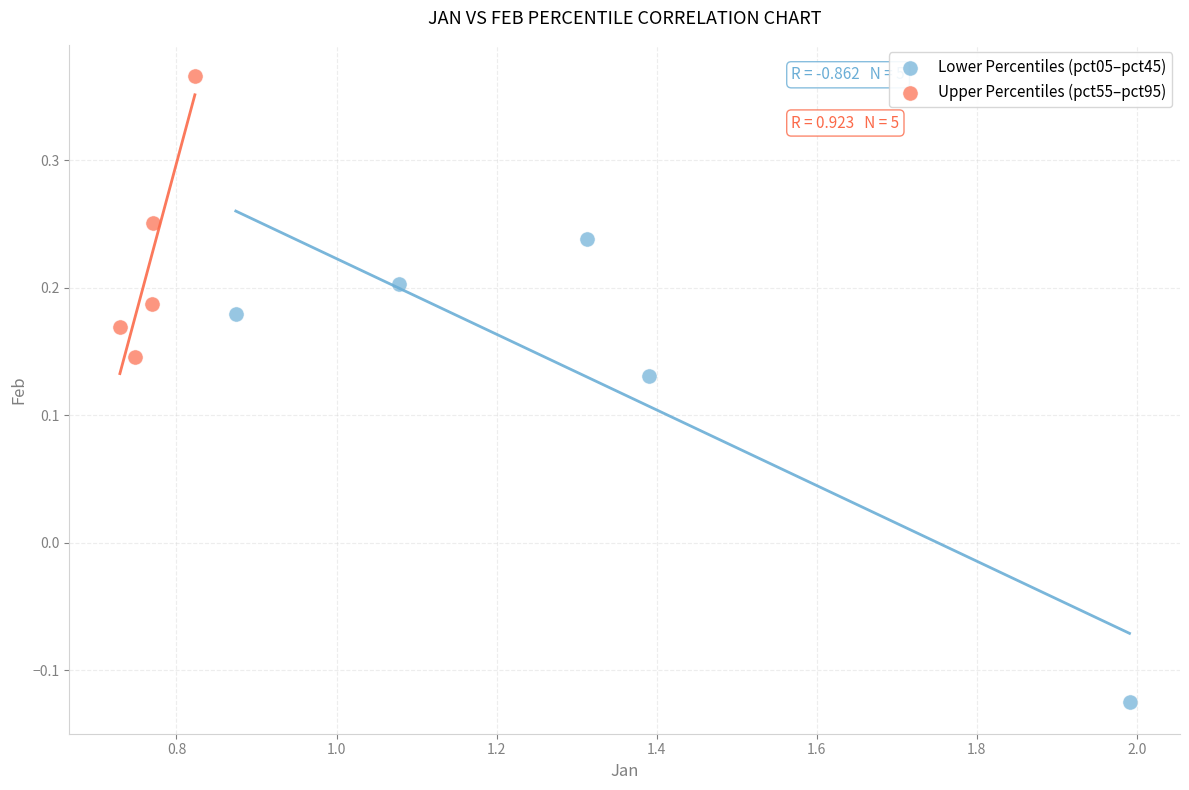

Which series reaches the maximum Y coordinate?

Upper Percentiles (pct55–pct95)